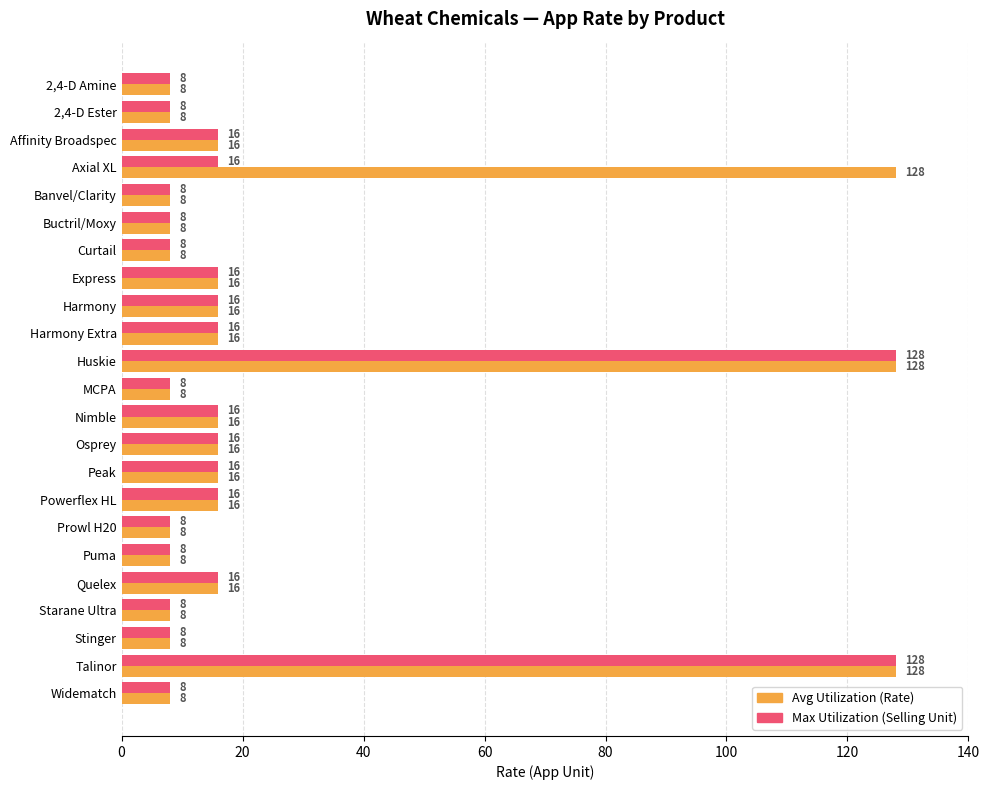

What is the total value across all series at Quelex?

32